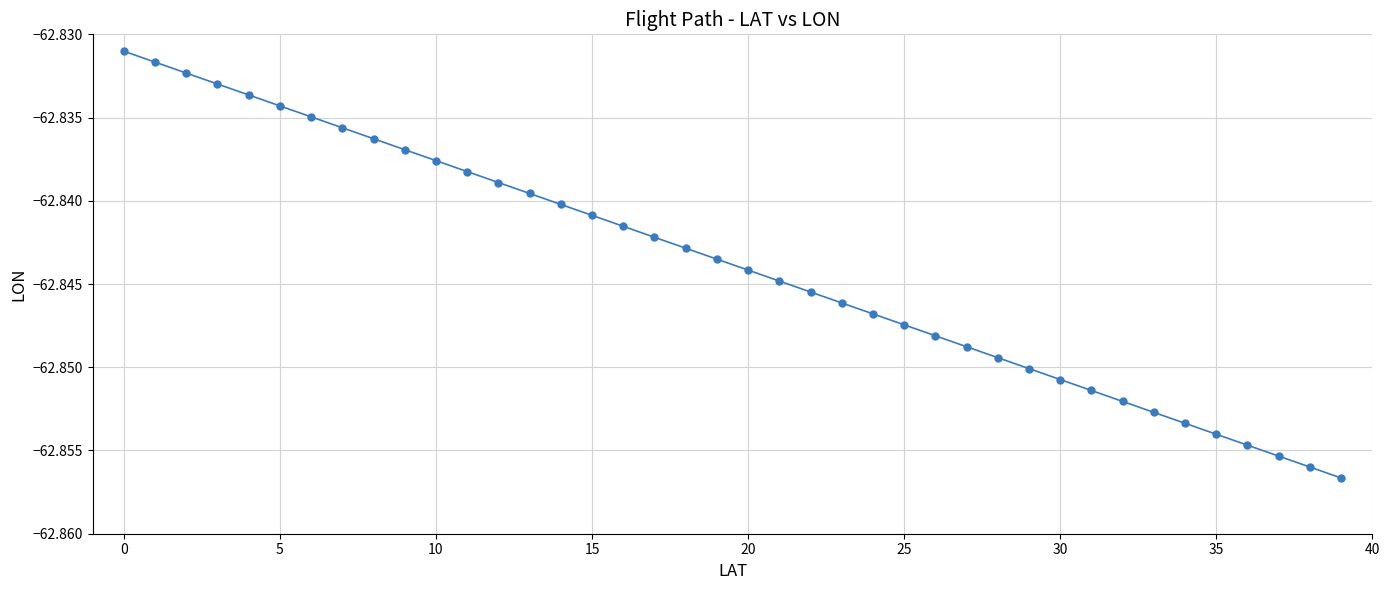

What is the sum of all values?

-2513.8